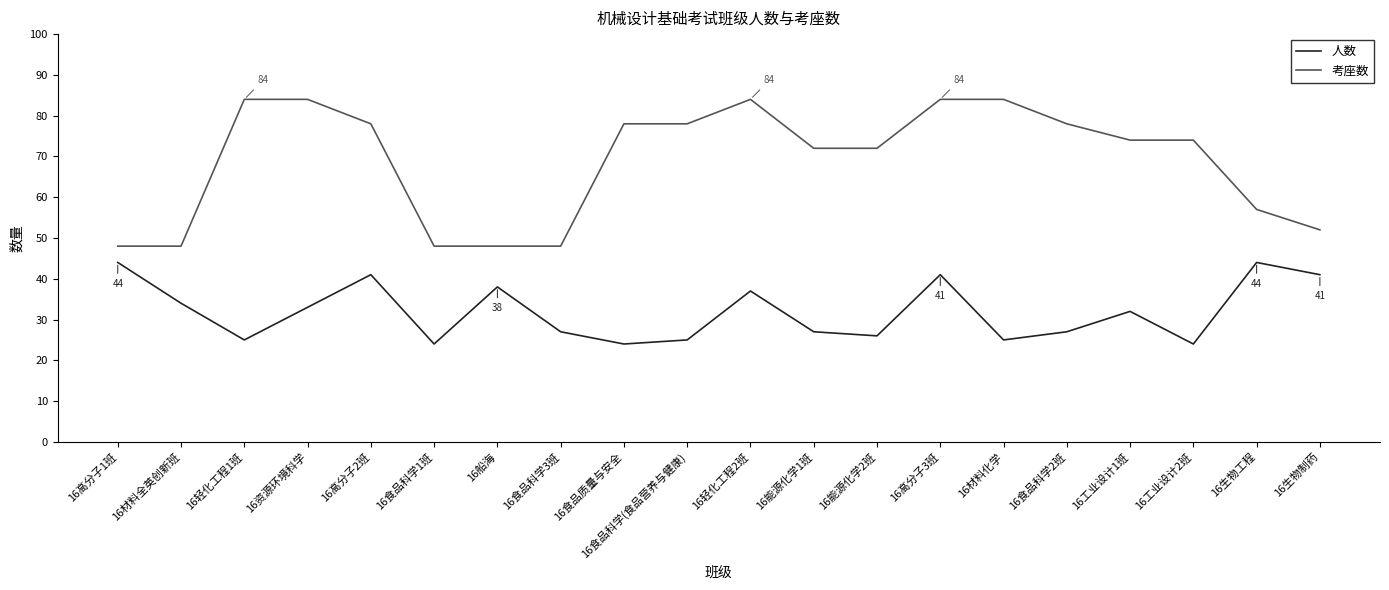

What position from the left is 16食品质量与安全?

9